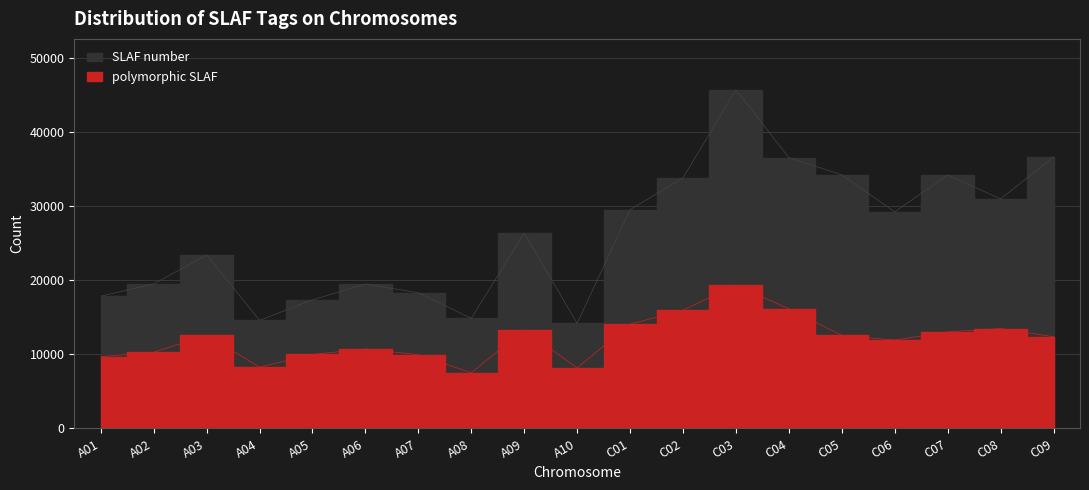

Rank the series by their average value, from highest to lowest.

SLAF number, polymorphic SLAF